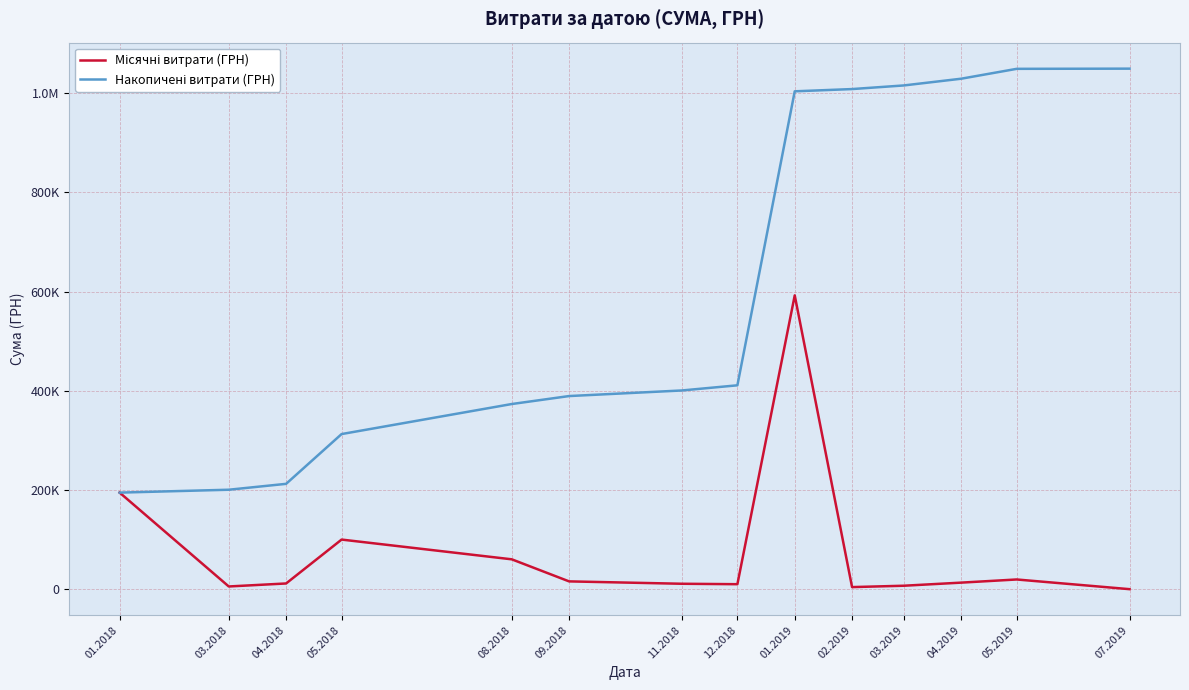

True or false: Місячні витрати (ГРН) and Накопичені витрати (ГРН) intersect in this chart.

False